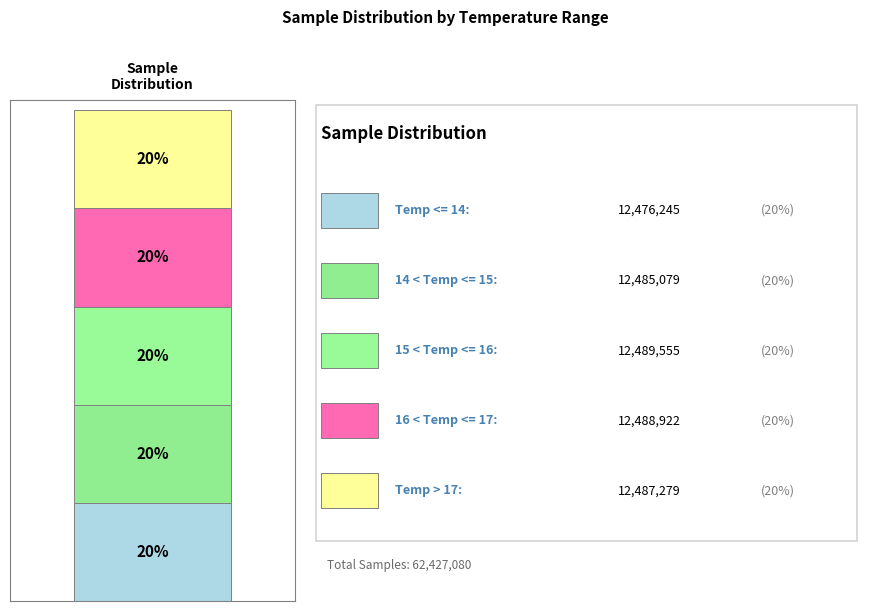

Are the bars grouped side by side (vs. stacked)?

No